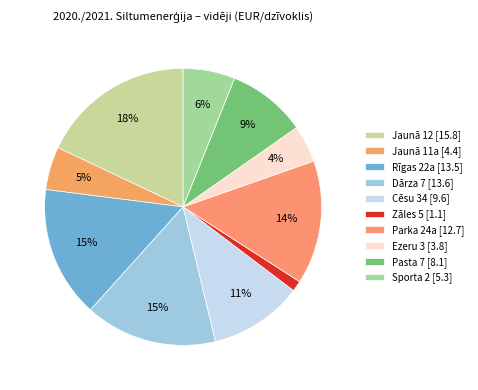

Is Ezeru 3 the majority of the pie?

No